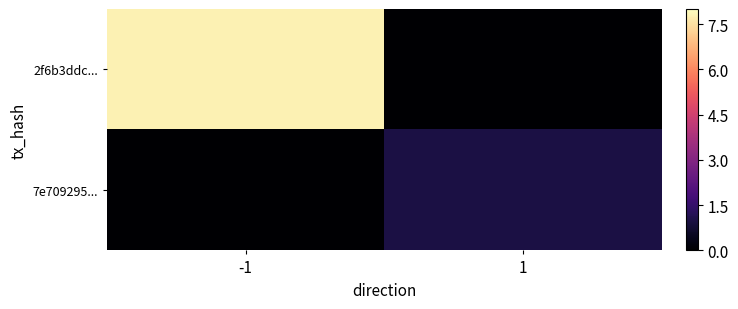

Rank the series at -1 from highest to lowest value.

2f6b3ddc..., 7e709295...